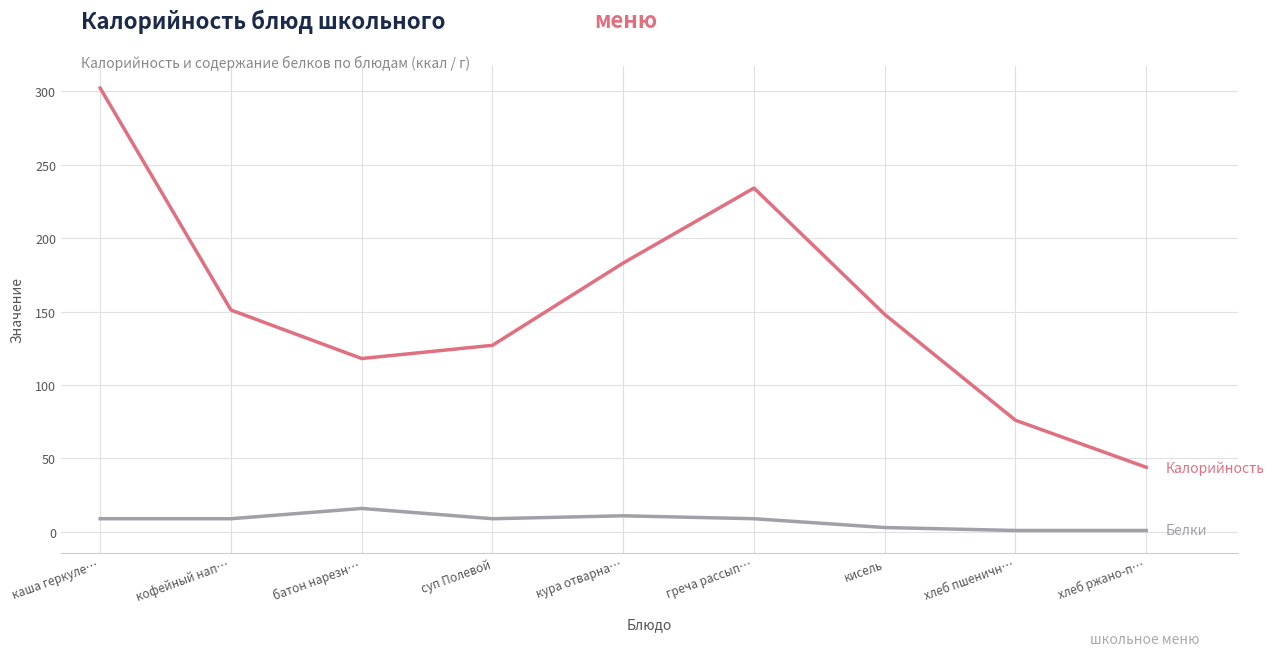

What is the greatest value displayed?

302